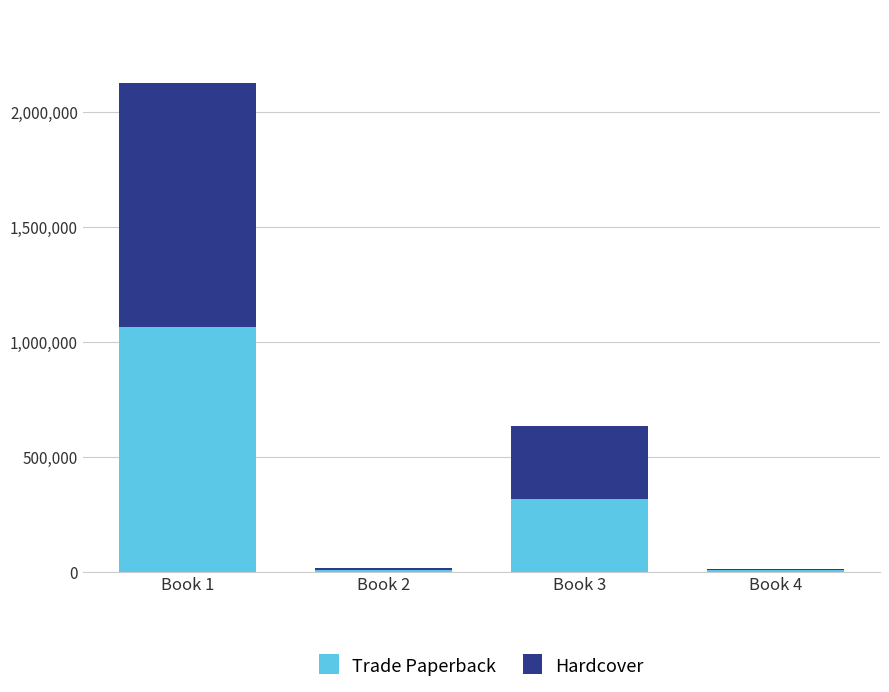

At which category is the sum across all series the highest?

Book 1